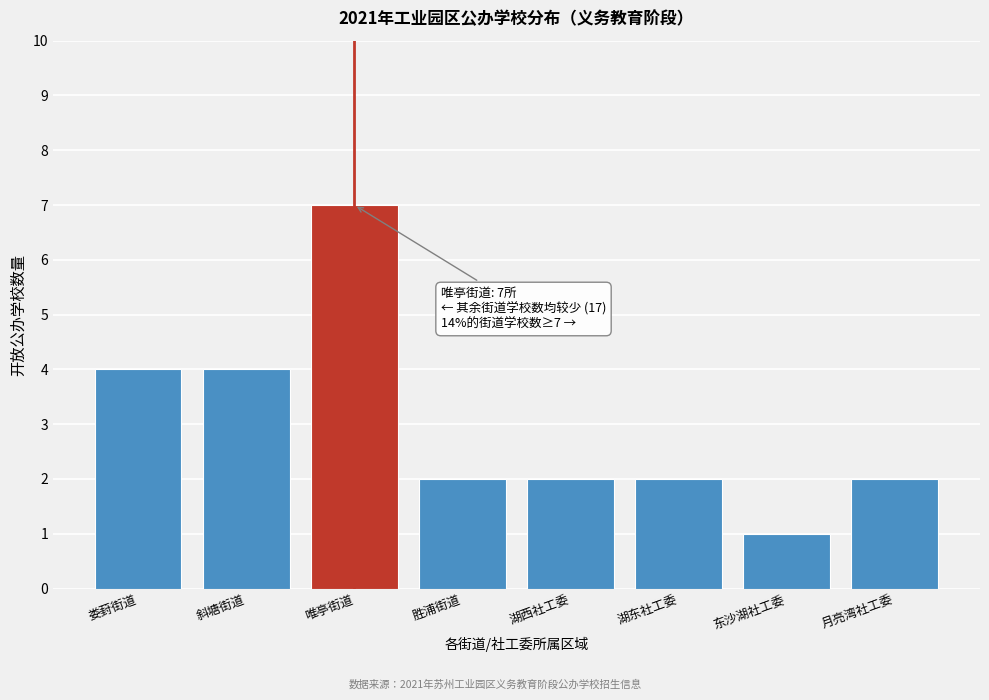

Reading left to right, extract all data points from this chart.

娄葑街道=4	斜塘街道=4	唯亭街道=7	胜浦街道=2	湖西社工委=2	湖东社工委=2	东沙湖社工委=1	月亮湾社工委=2